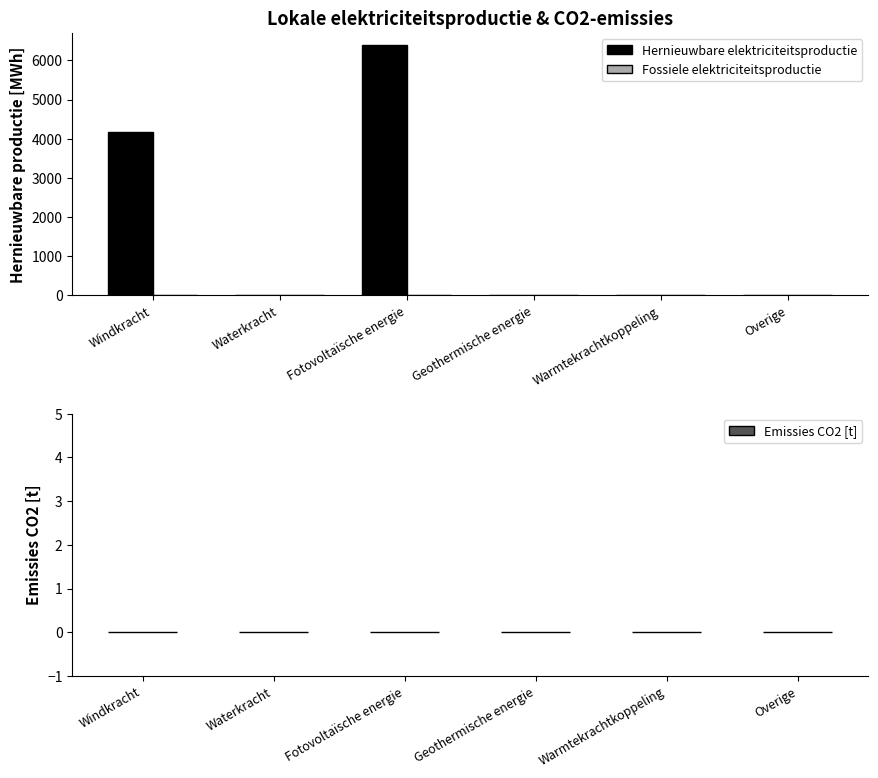

What is the approximate value at Fotovoltaïsche energie?

6379.5